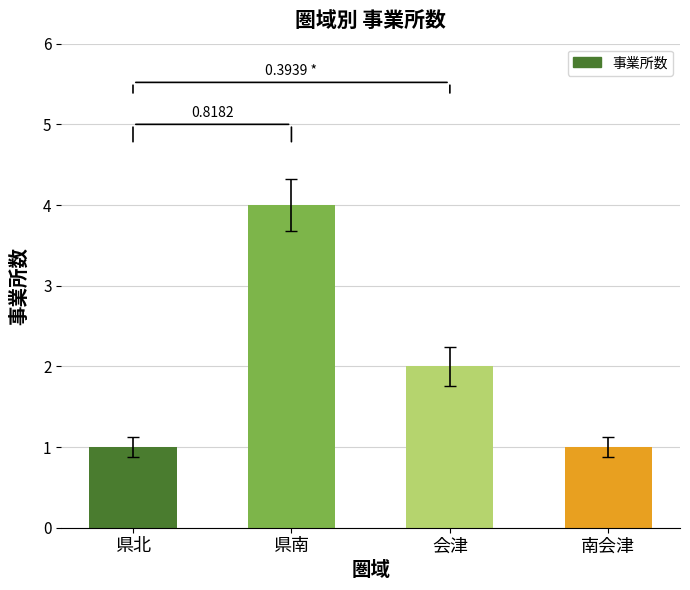

True or false: the data shows 0 at 会津.

False